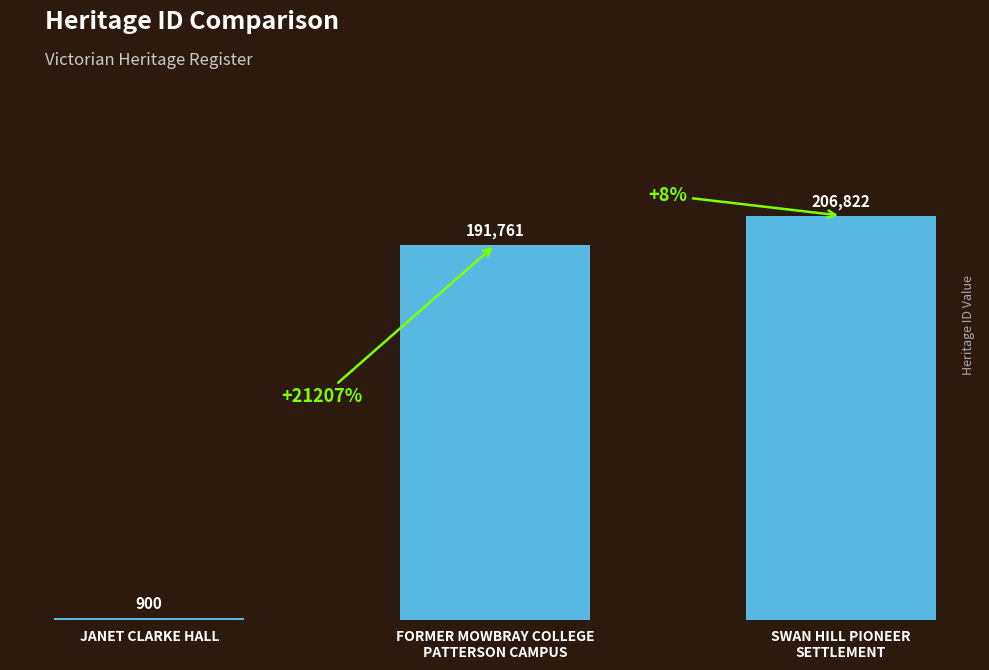

What is the change in value from FORMER MOWBRAY COLLEGE
PATTERSON CAMPUS to SWAN HILL PIONEER
SETTLEMENT?

+15061